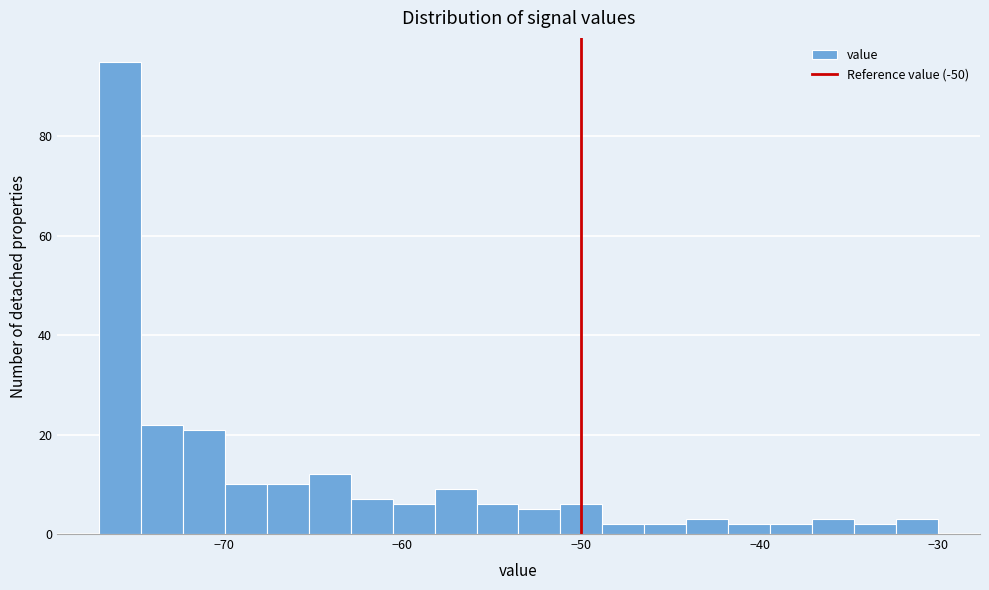

Around what value on the x-axis is the tallest bar? Give the approximate position of its centre, as read against the axis.

-76